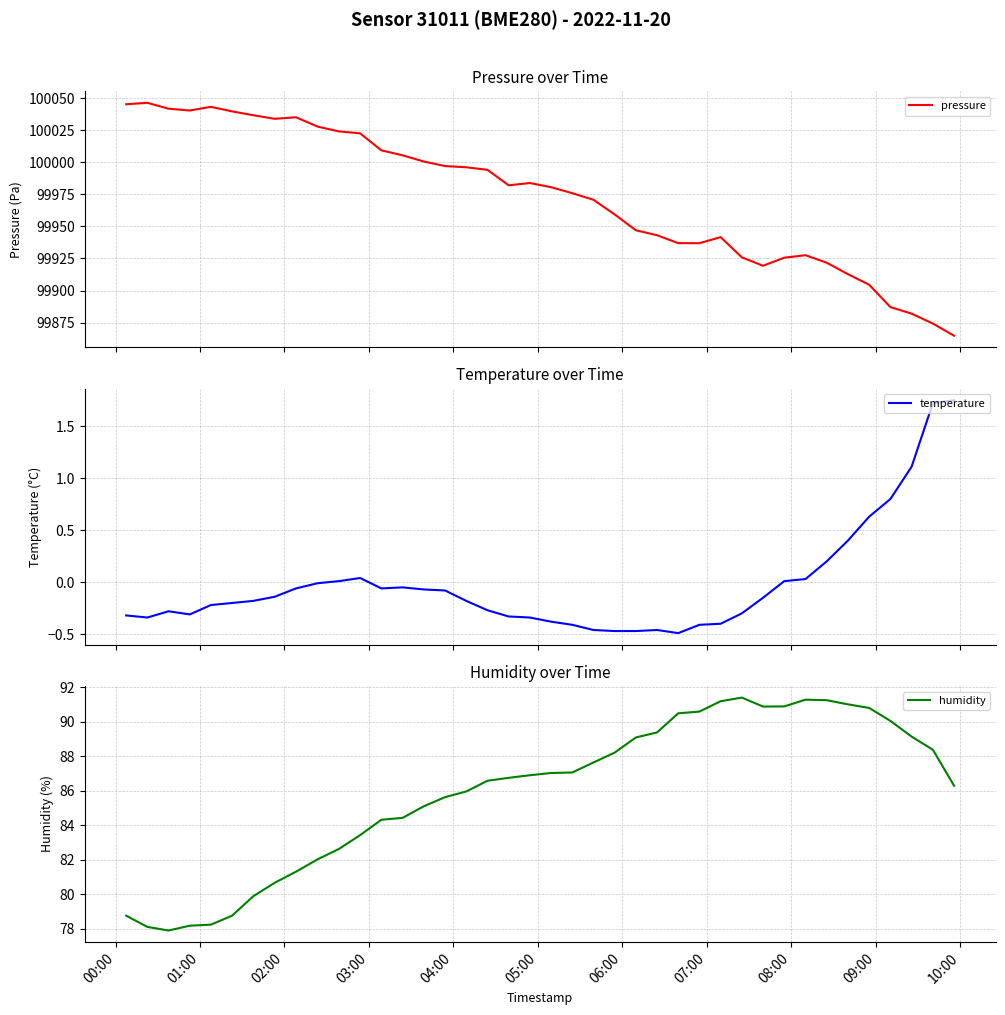

Which series has the largest total across all categories?

pressure